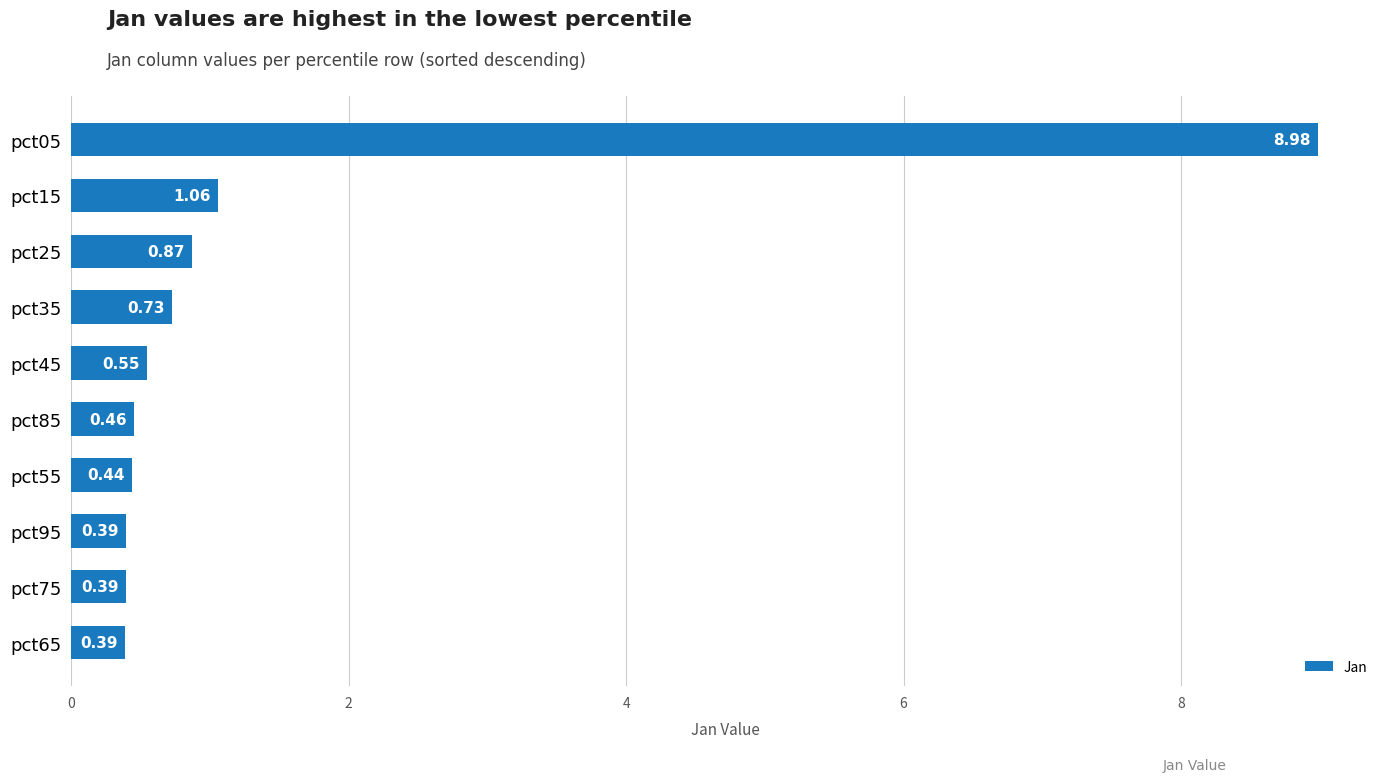

Between pct95 and pct25, which is larger?

pct25